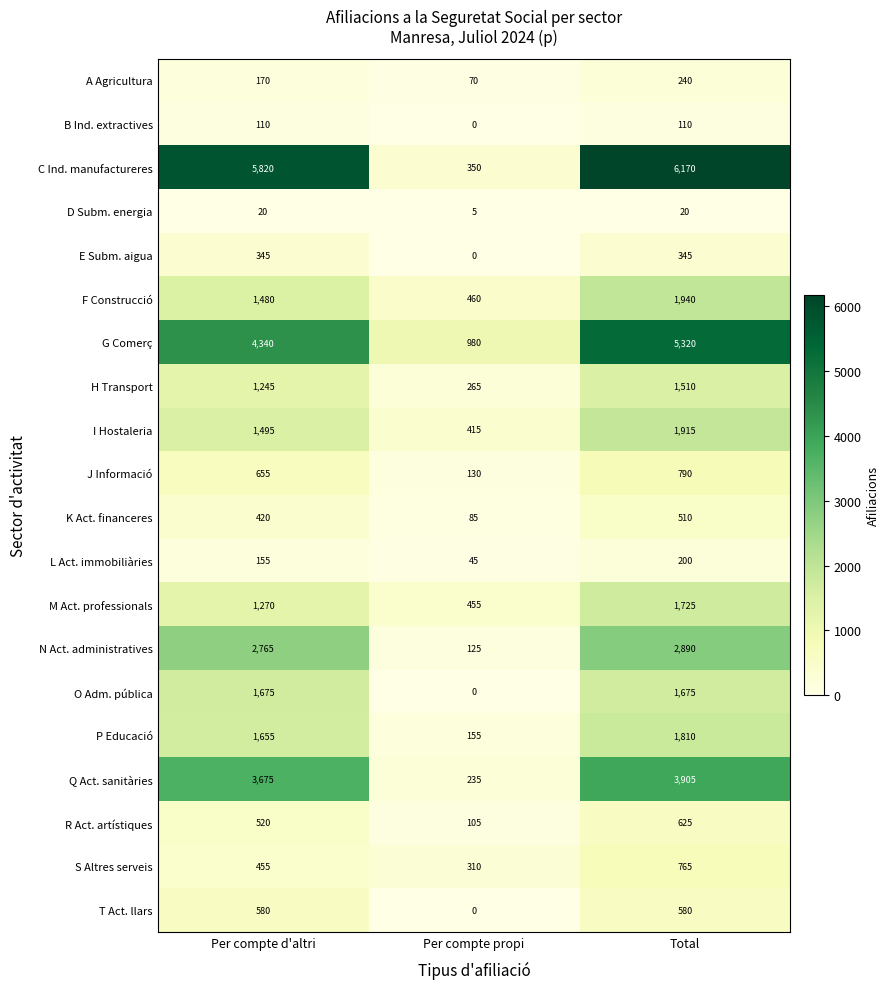

Which label corresponds to the smallest value in the chart?

Per compte propi